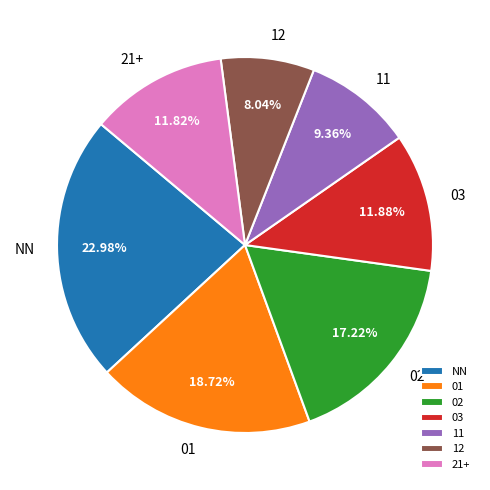

What percentage is the 12 slice, to the nearest percent?

8%